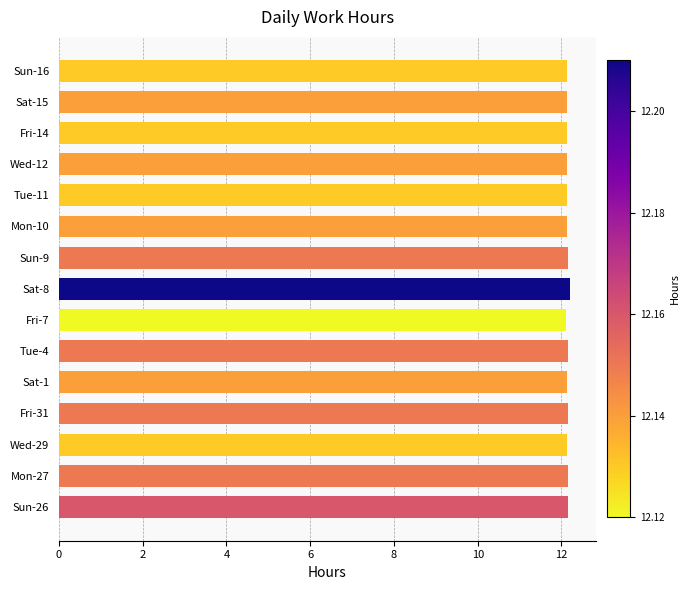

True or false: the data shows 3.2 at Fri-7.

False